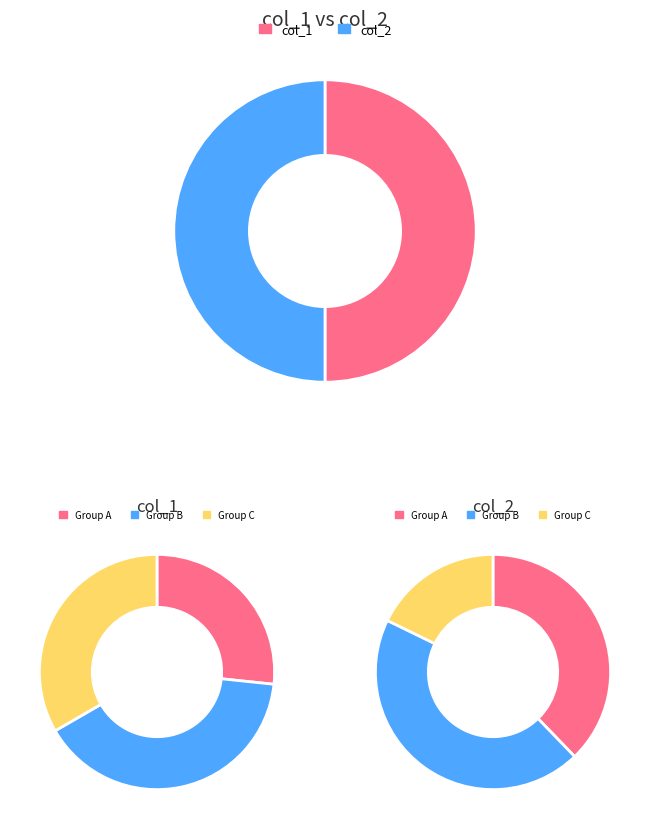

Is it true that 5 is 20% of the pie?

False